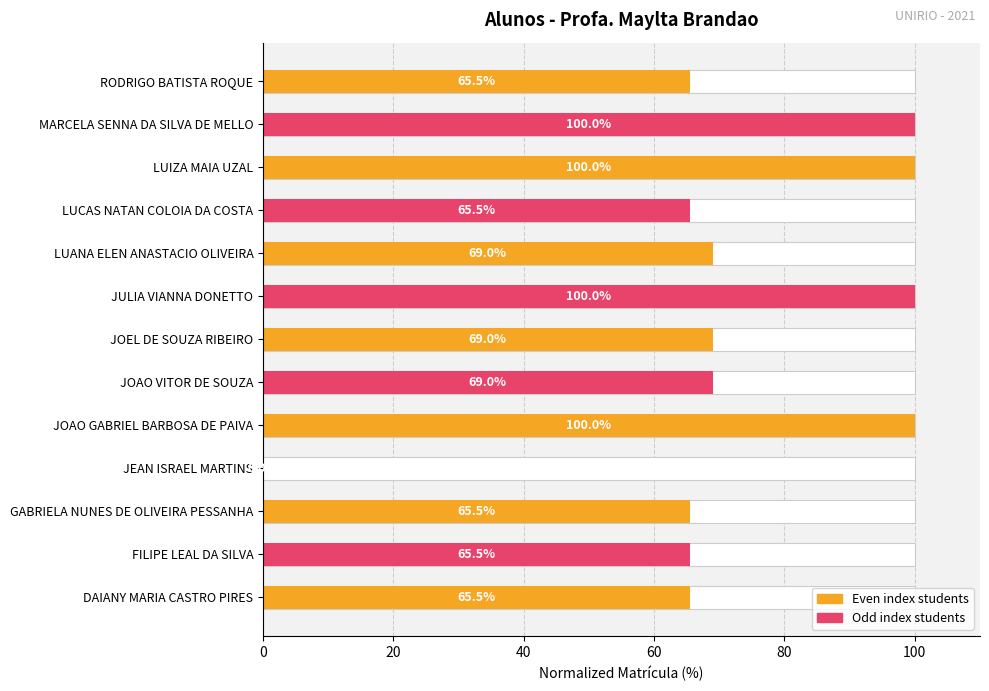

The chart shows a value of 48.1 at JULIA VIANNA DONETTO. True or false?

False